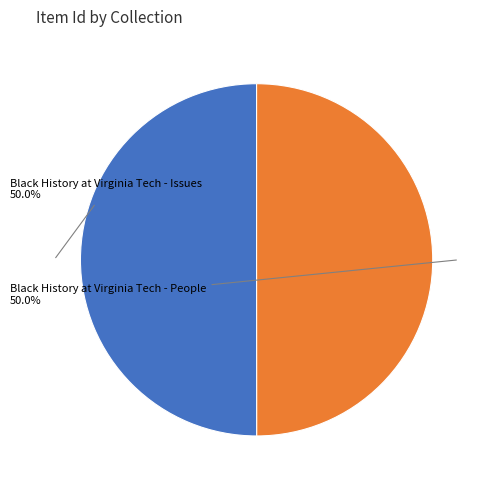

How many slices are in this pie chart?

2